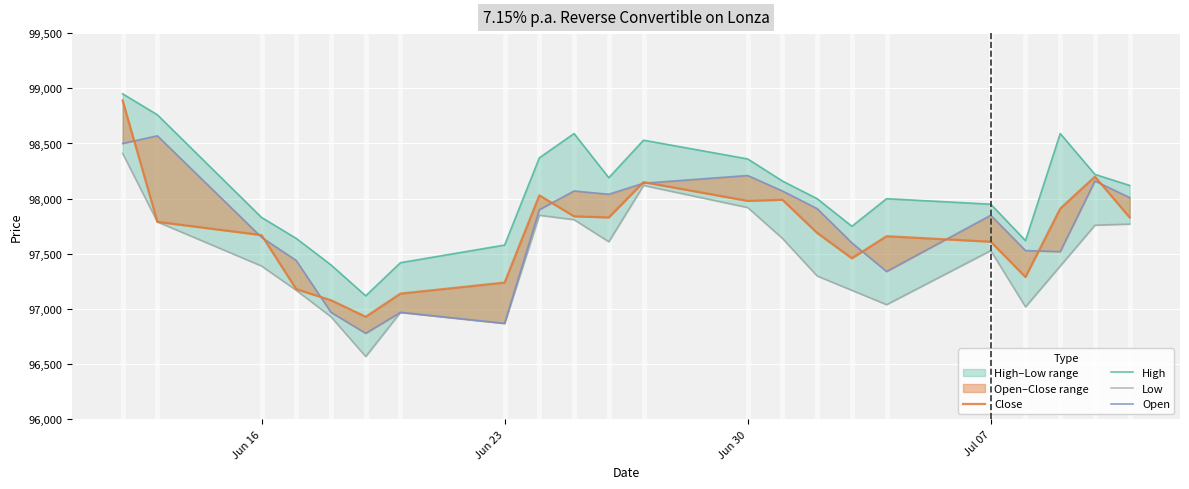

True or false: Low has a value of 145912 at Jun 30.

False